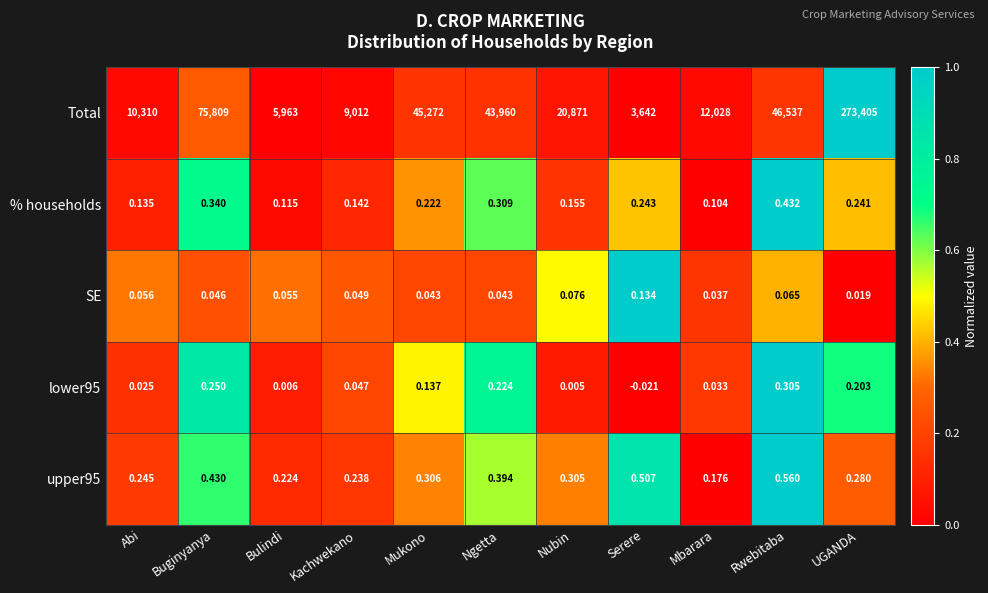

Rank the categories by lower95 value from highest to lowest.

Rwebitaba, Buginyanya, Ngetta, UGANDA, Mukono, Kachwekano, Mbarara, Abi, Bulindi, Nubin, Serere